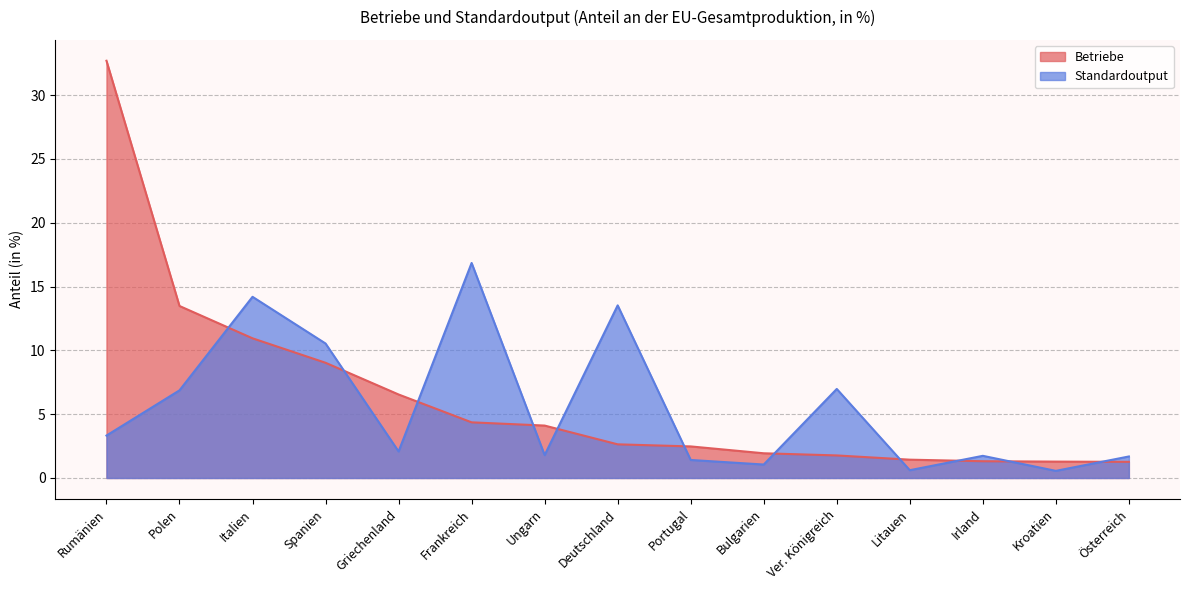

At which label does Standardoutput first exceed 2?

Rumänien